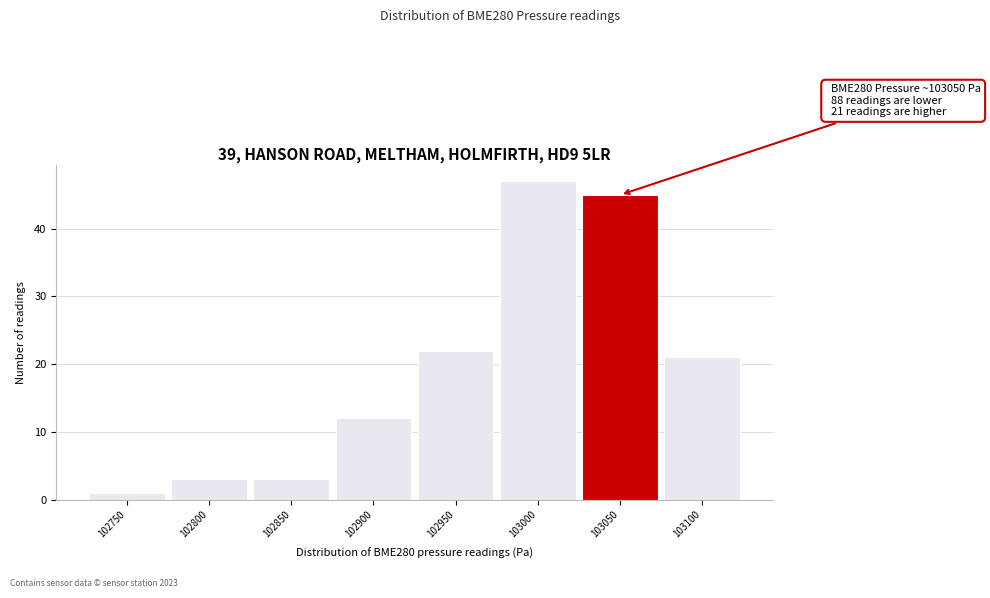

Reading left to right, transcribe all the data shown in this chart.

1	3	3	12	22	47	45	21